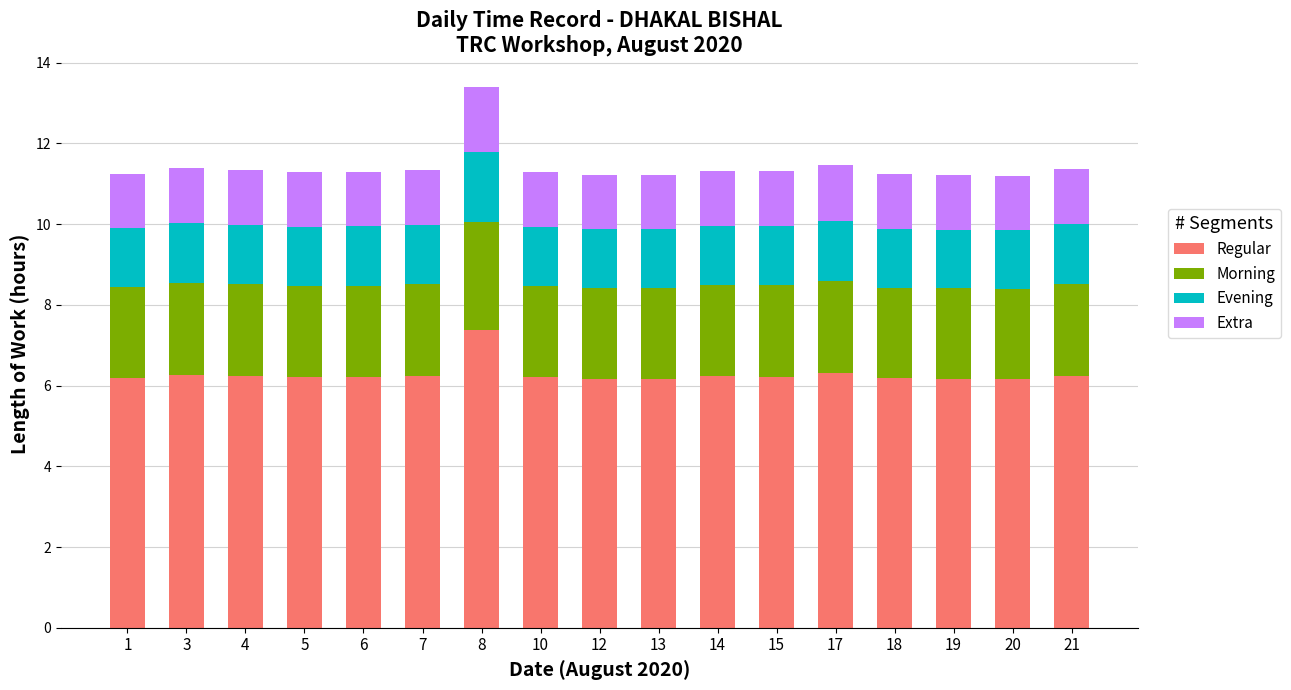

Count the Regular values in the range 6 to 7.

16